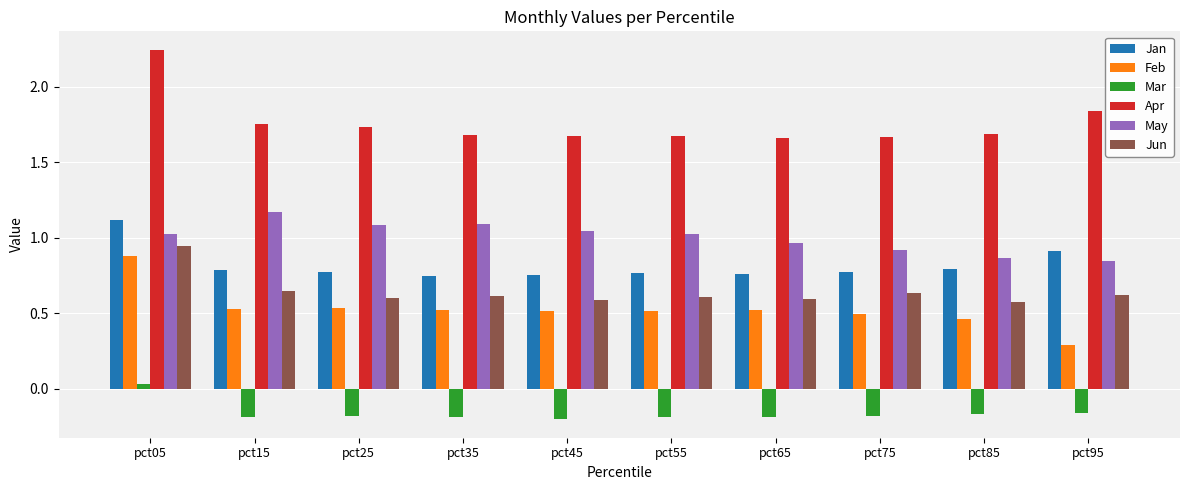

What is the lowest value of the Feb series?

0.3